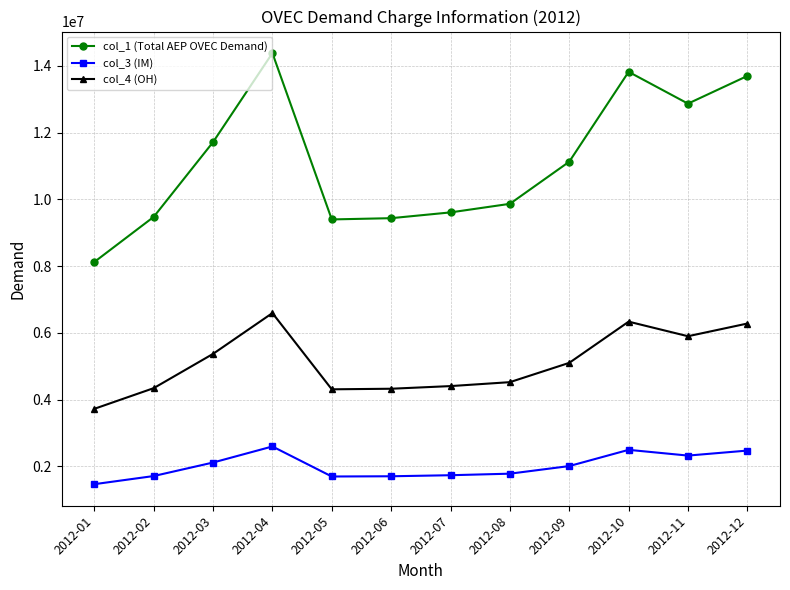

Which series has the largest total across all categories?

col_1 (Total AEP OVEC Demand)